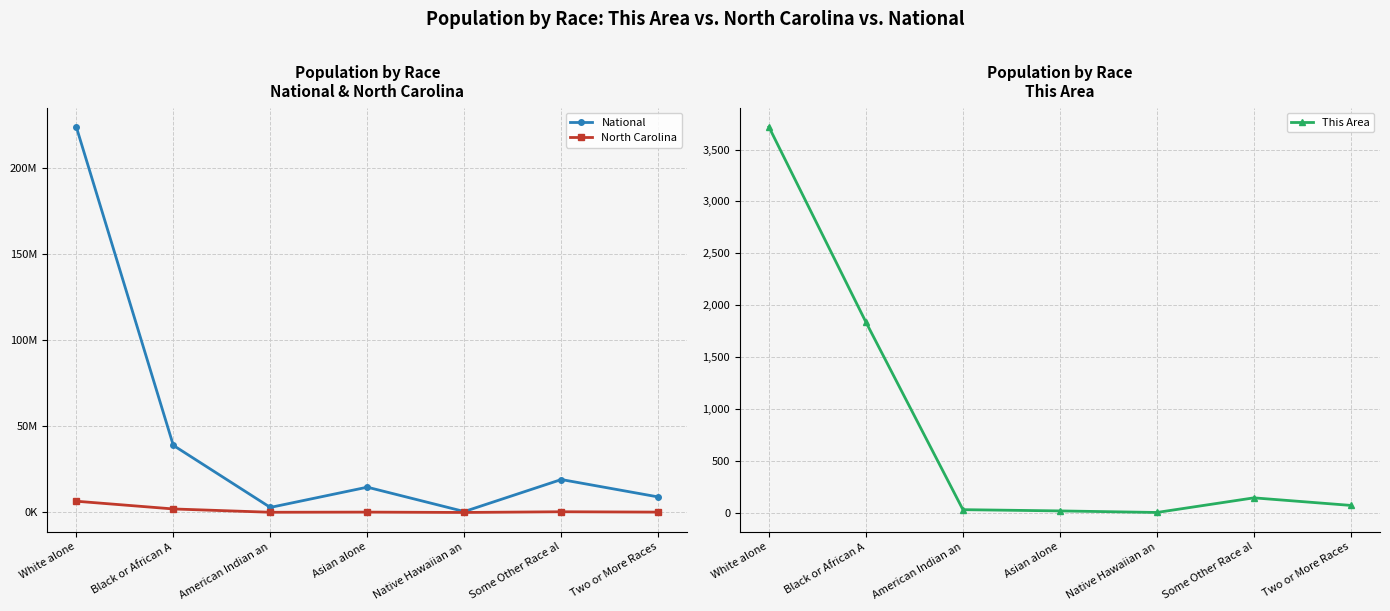

Reading left to right, list all the values displayed in this chart.

National: White alone=223553265	Black or African A=38929319	American Indian an=2932248	Asian alone=14674252	Native Hawaiian an=540013	Some Other Race al=19107368	Two or More Races=9009073
North Carolina: White alone=6528950	Black or African A=2048628	American Indian an=122110	Asian alone=208962	Native Hawaiian an=6604	Some Other Race al=414030	Two or More Races=206199
This Area: White alone=3718	Black or African A=1836	American Indian an=28	Asian alone=16	Native Hawaiian an=1	Some Other Race al=142	Two or More Races=69